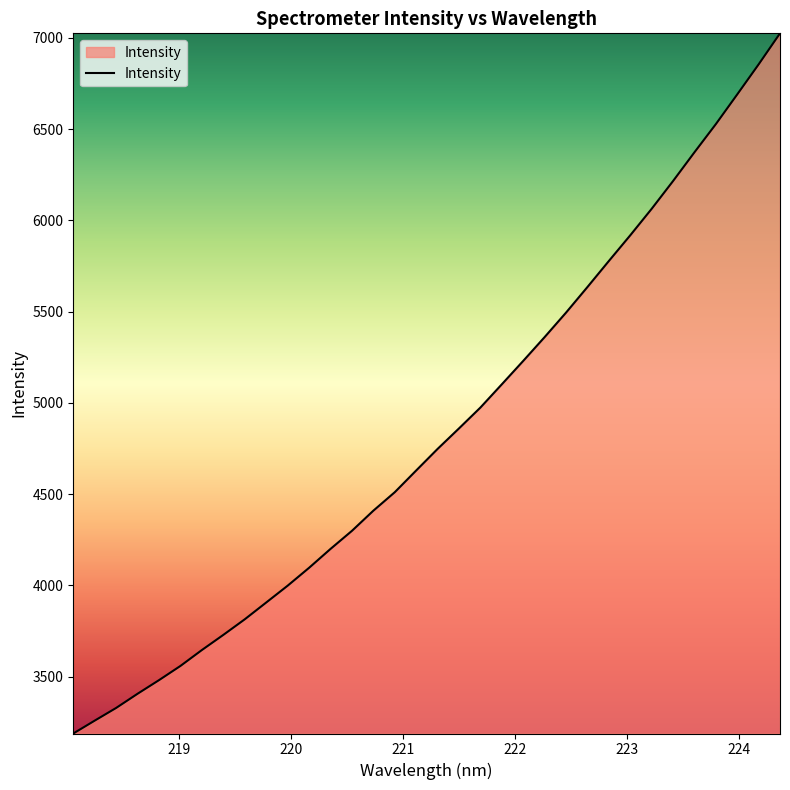

What is the greatest value displayed?

7025.1